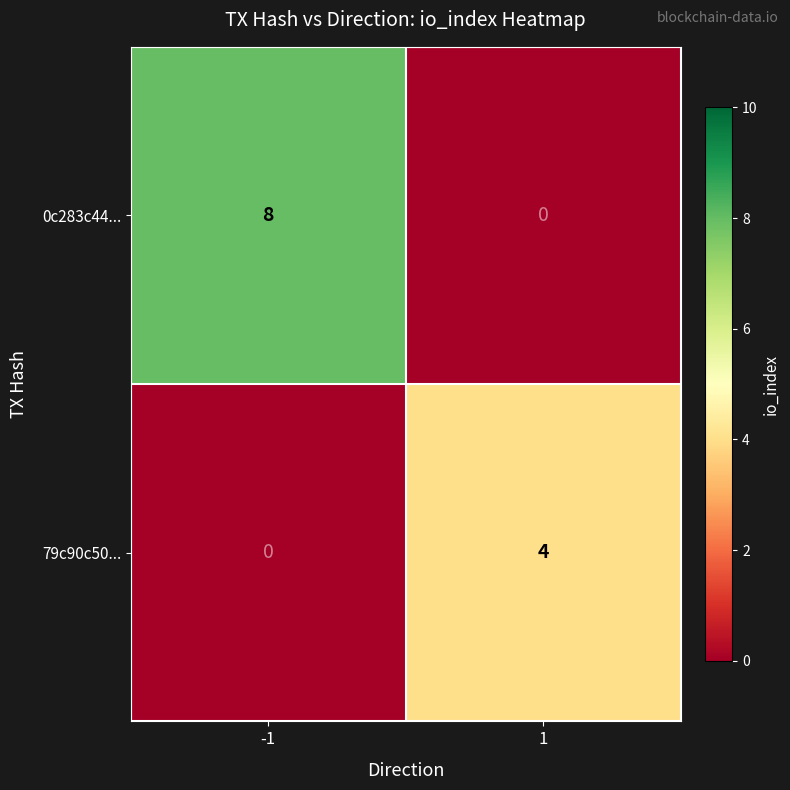

What value does the 0c283c44... series have at -1?

8